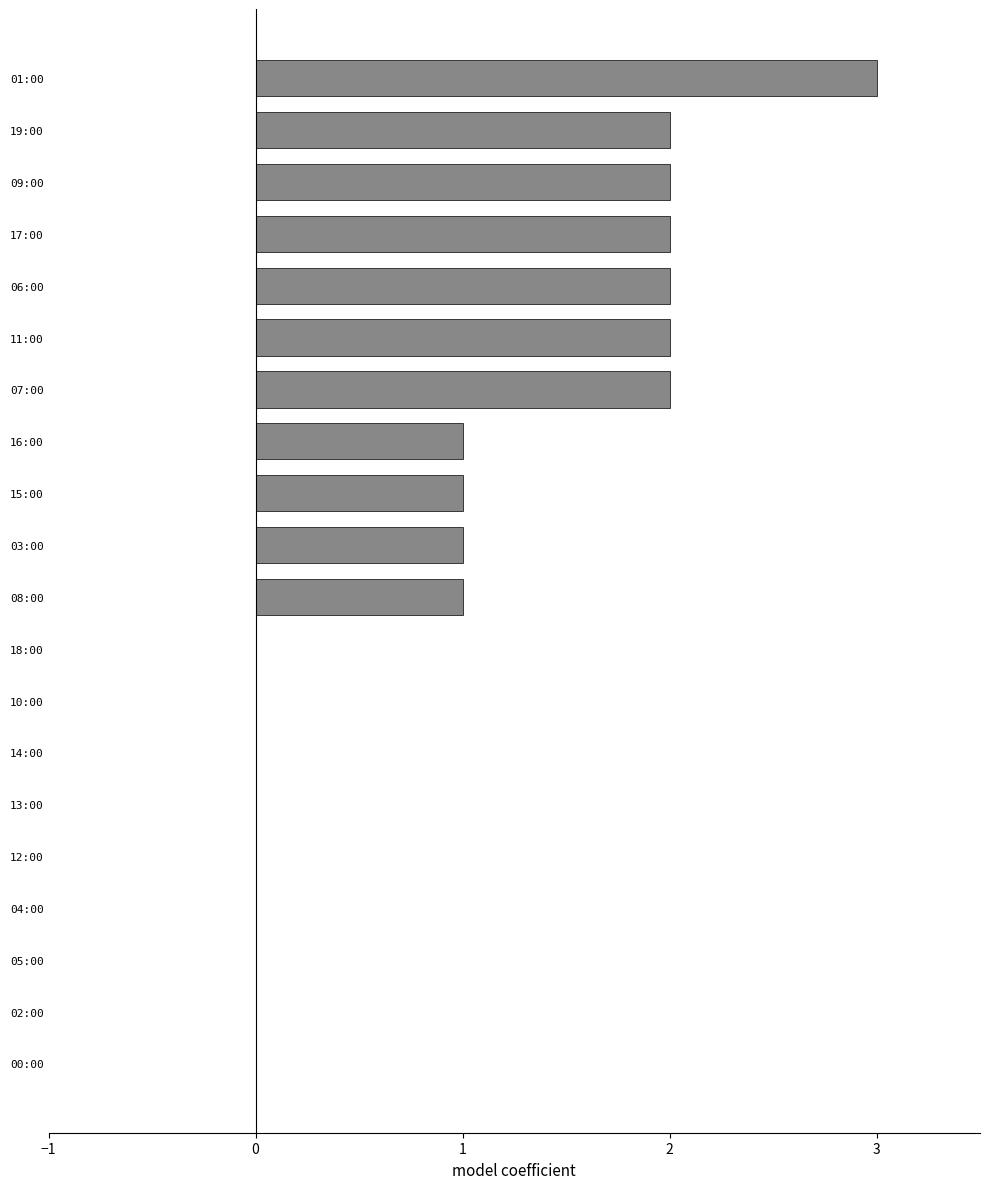

True or false: the data shows -1.6 at 18:00.

False